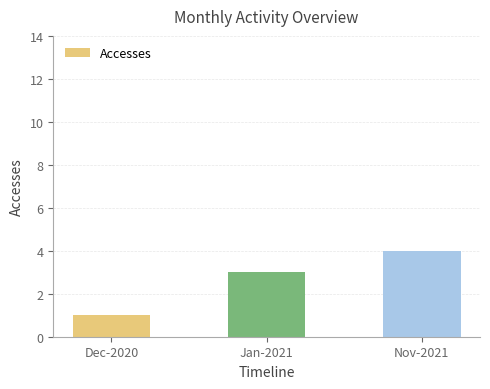

Is it true that the value at Nov-2021 is 1?

False